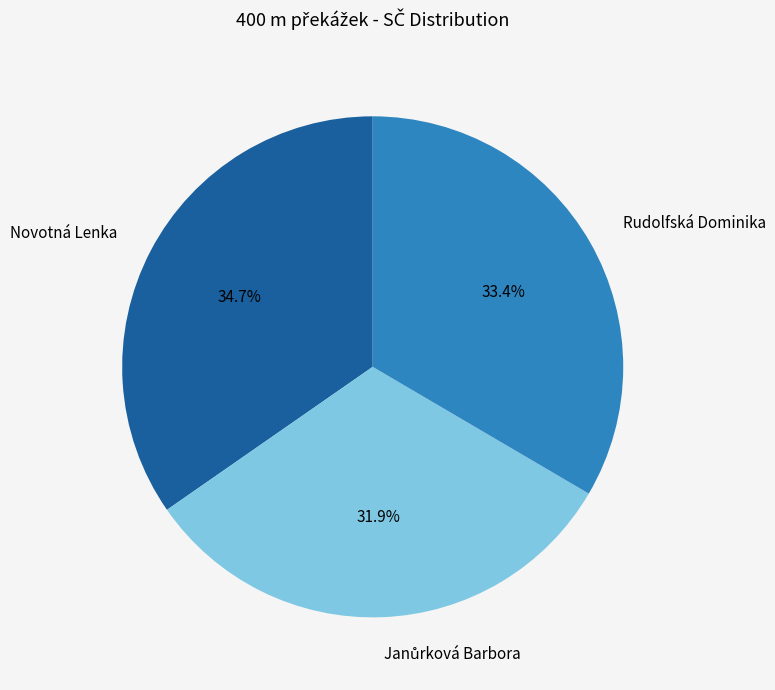

Which category has the biggest portion of the pie?

Novotná Lenka